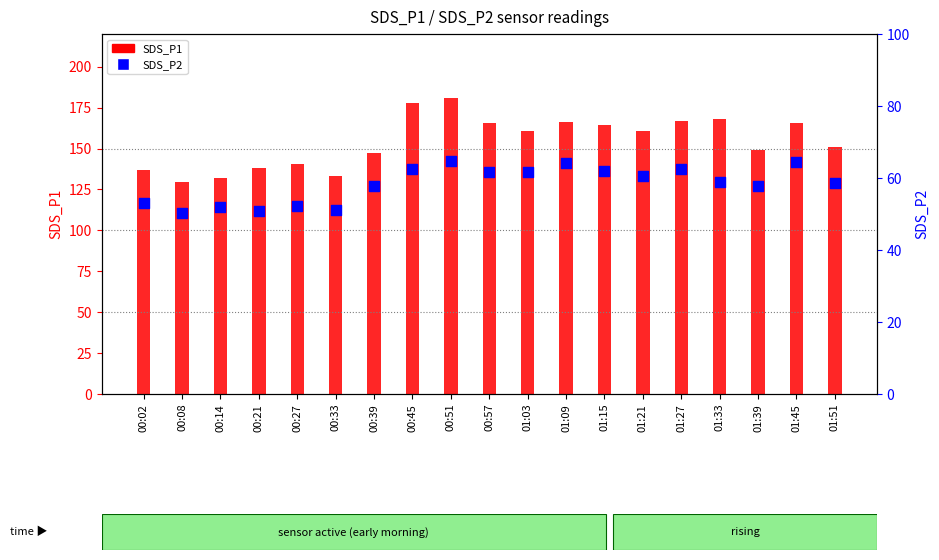

What is the total value across all series at 01:45?

229.9